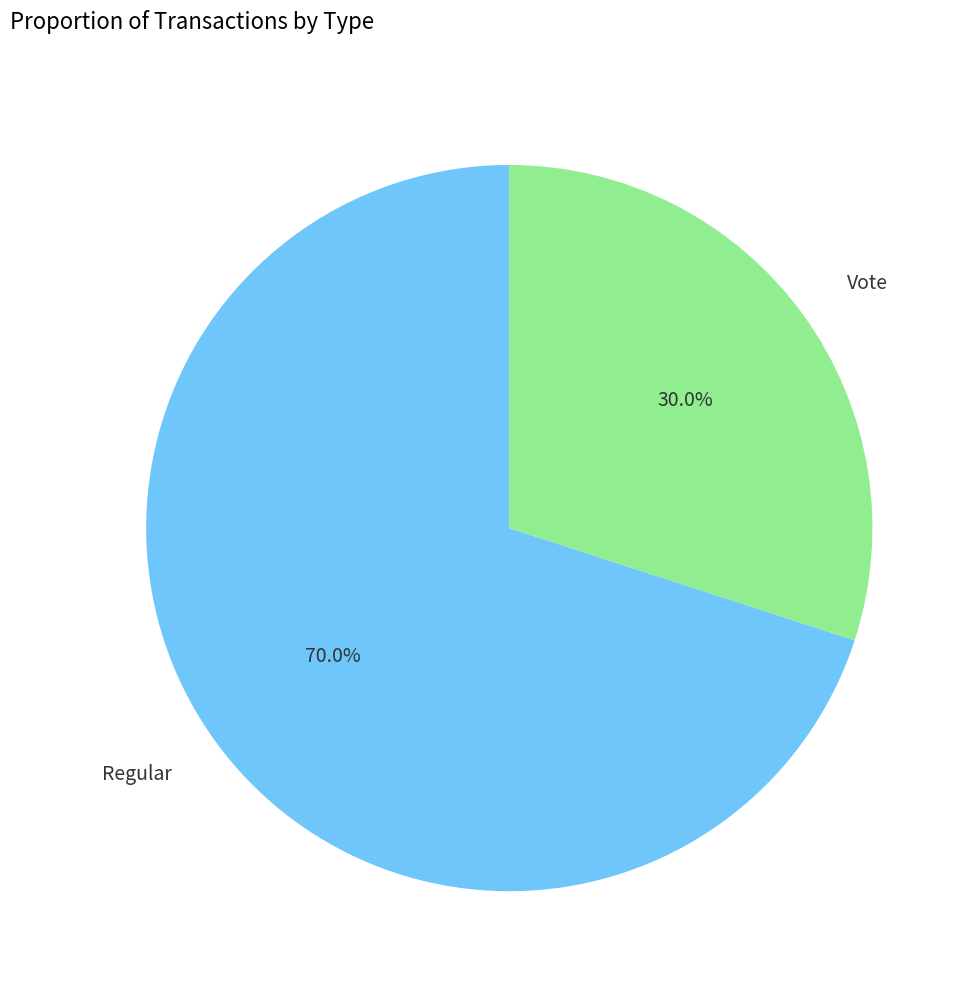

How many segments does this pie chart have?

2